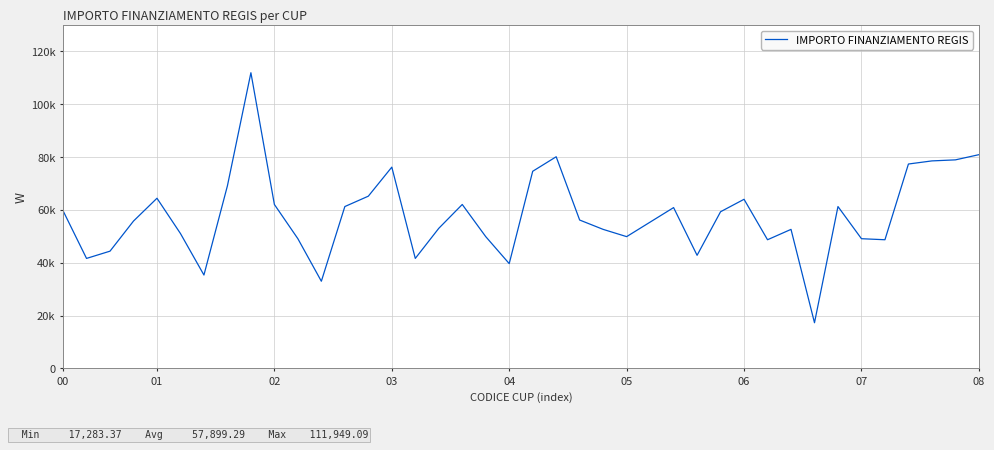

Reading left to right, transcribe all the data shown in this chart.

59706.2	41637.2	44386.8	55778.1	64419.8	51064.5	35352.3	69133.5	111949.1	62063.0	49100.5	32995.5	61277.4	65205.4	76203.9	41637.2	53028.5	62063.0	49886.1	39673.2	74632.7	80132.0	56170.9	52635.7	49886.1	55385.3	60884.6	42815.6	59313.4	64027.0	48707.7	52635.7	17283.4	61277.4	49100.5	48707.7	77382.4	78560.8	78953.6	80917.6